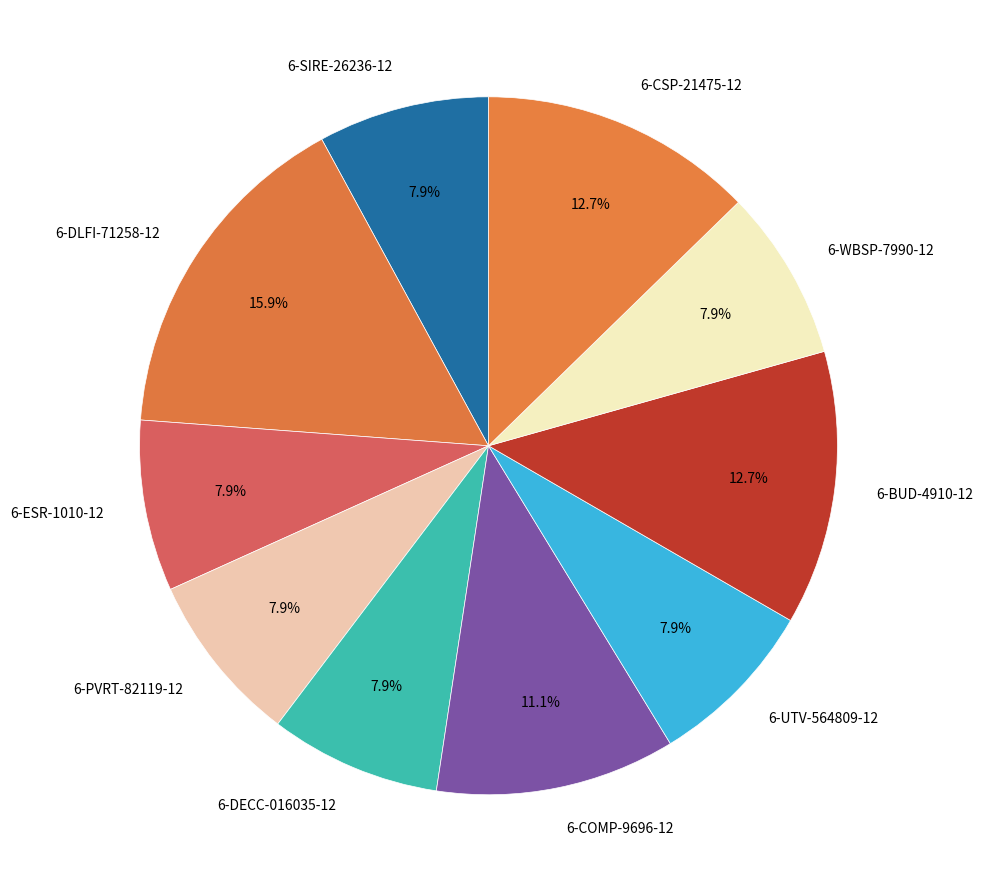

Combined, do 6-BUD-4910-12 and 6-UTV-564809-12 account for over 50%?

No